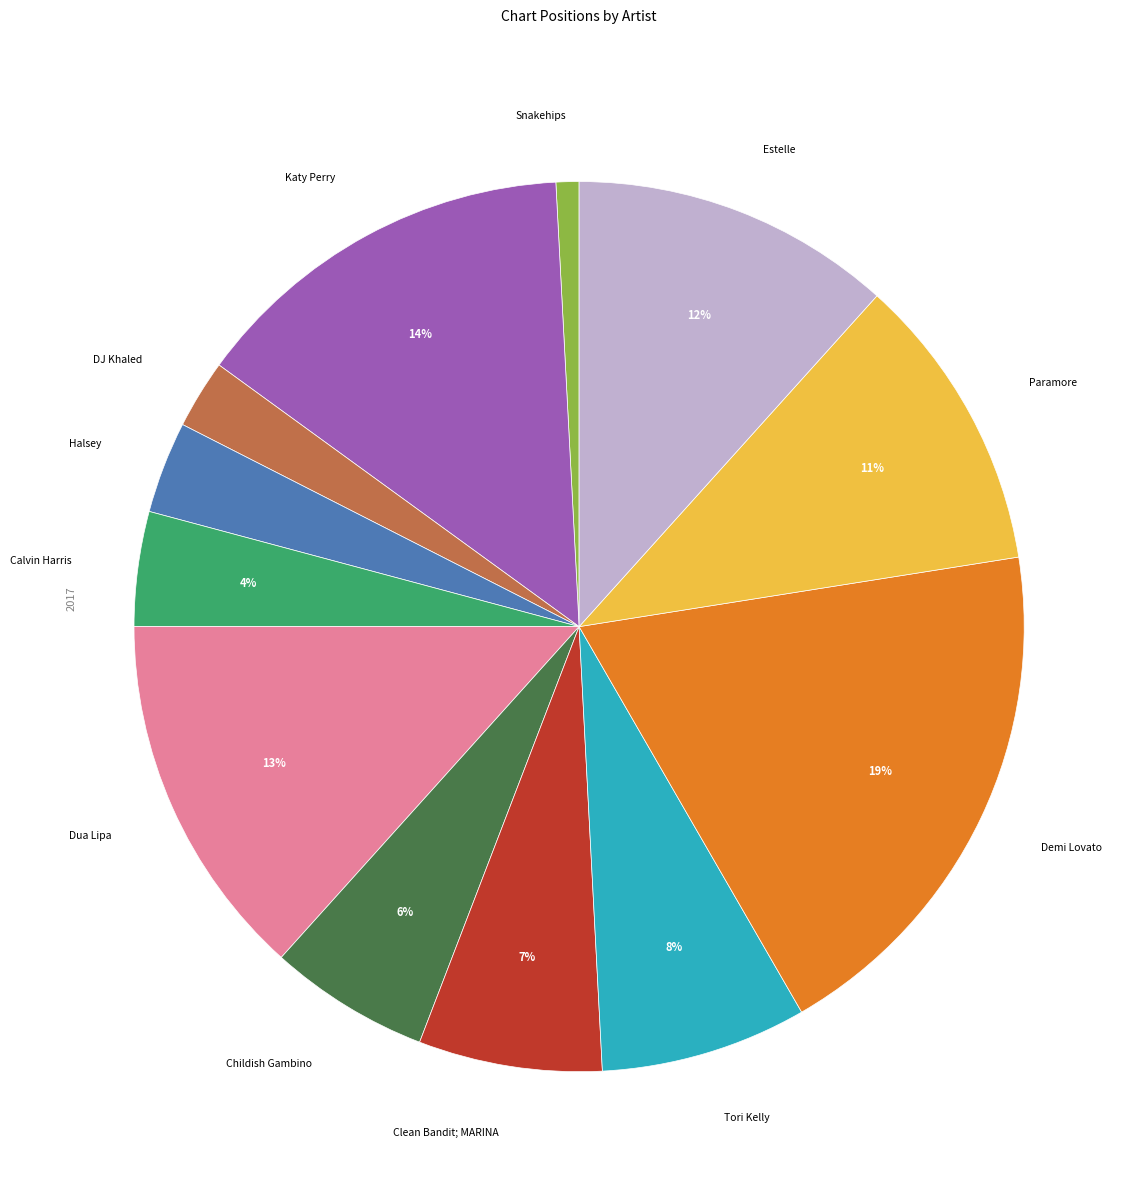

Is there a majority slice in this chart?

No